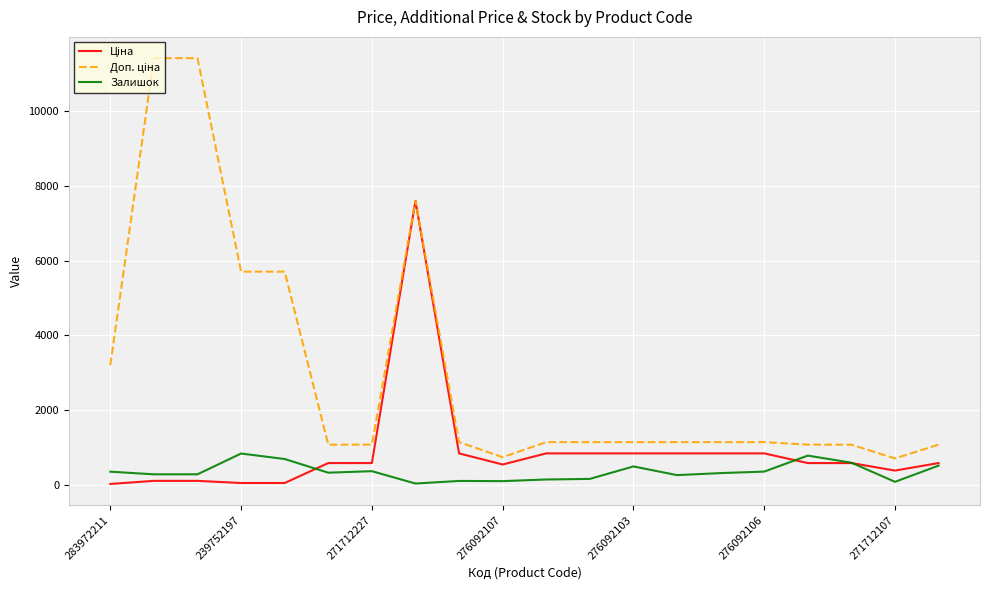

What is the greatest value displayed?

11410.0